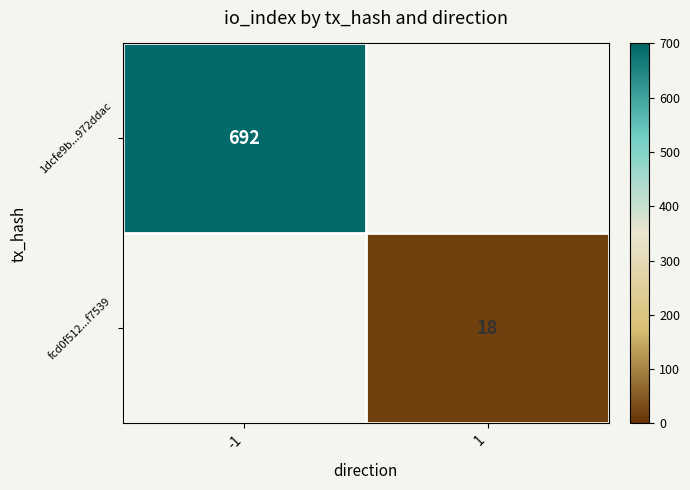

Is it true that fcd0f512...f7539 equals 31 at 1?

False